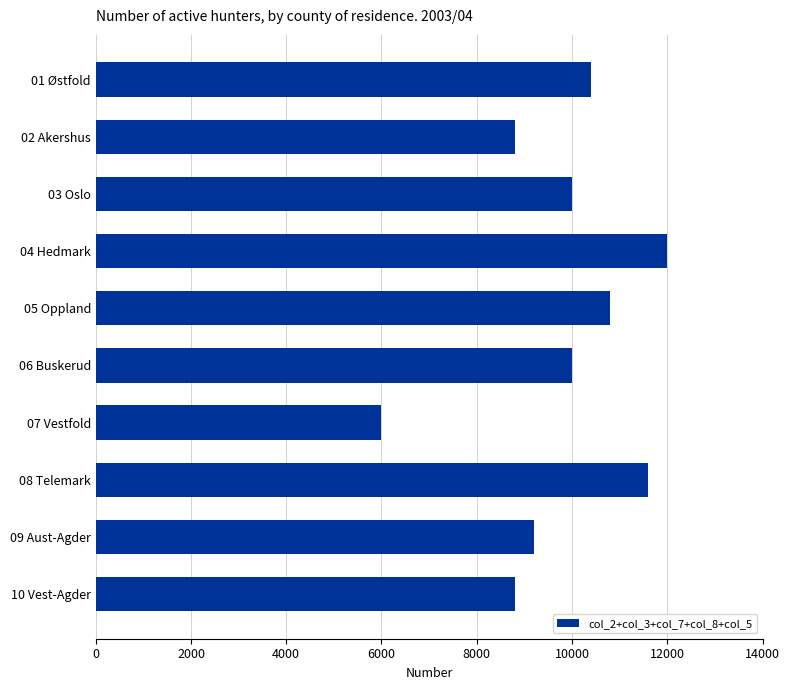

Reading top to bottom, list all the values displayed in this chart.

10400	8800	10000	12000	10800	10000	6000	11600	9200	8800